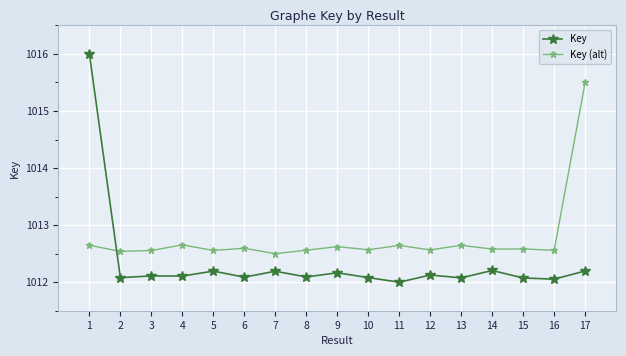

Is the value of Key at 13 greater than the value of Key (alt) at 3?

No